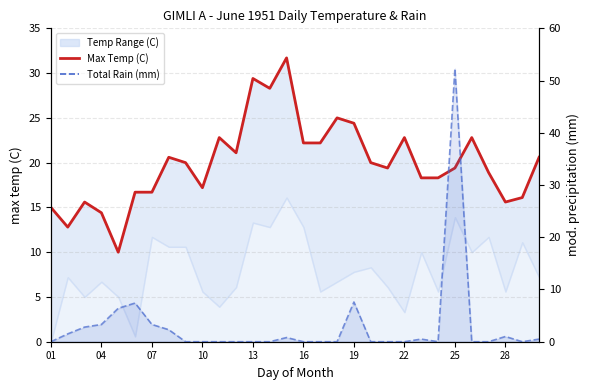

What is the average value of the Total Rain (mm) series?

3.0